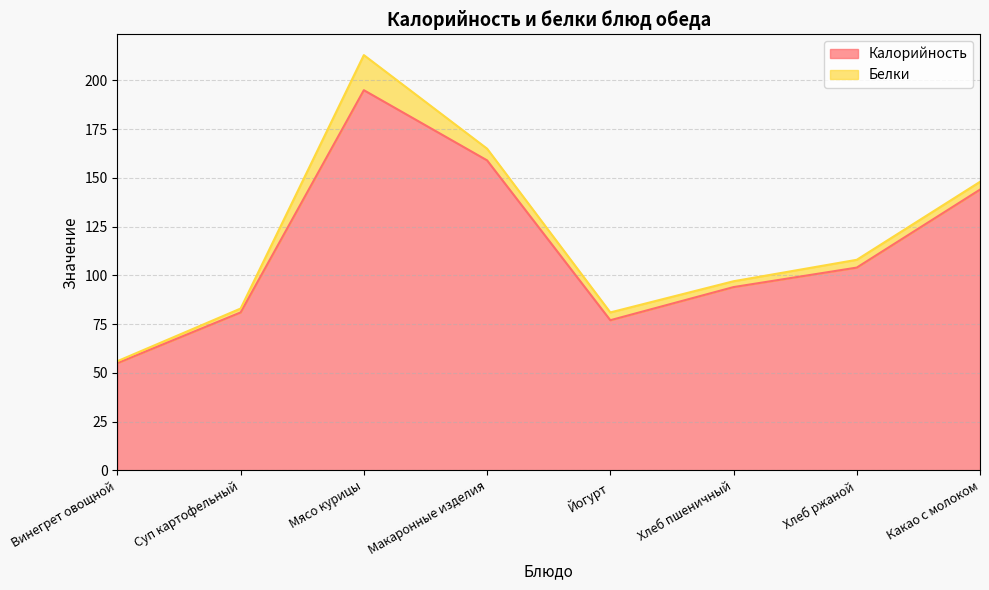

What is the value of the 3rd point from the left?

195